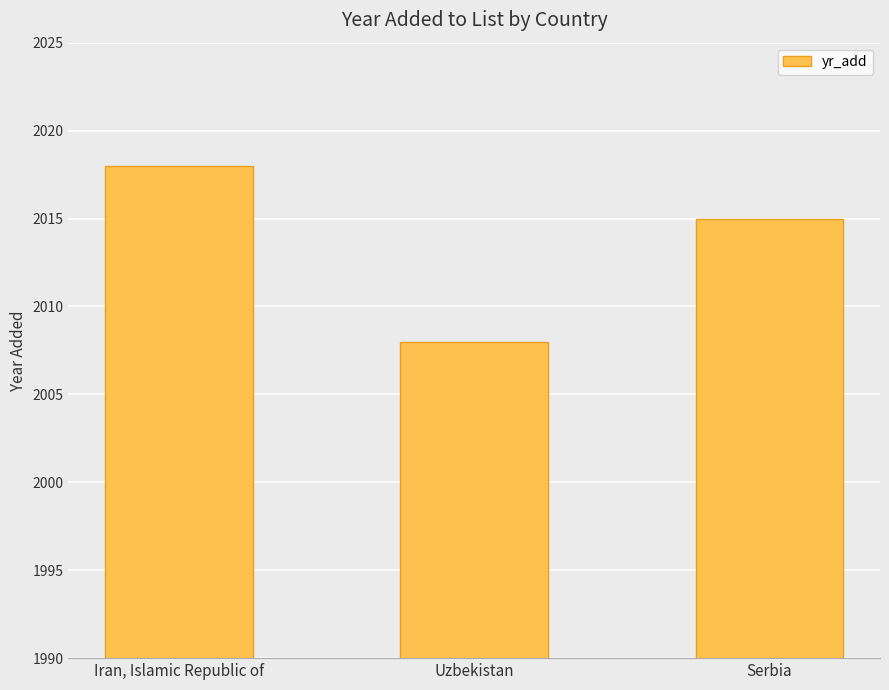

What position from the right is Uzbekistan?

2